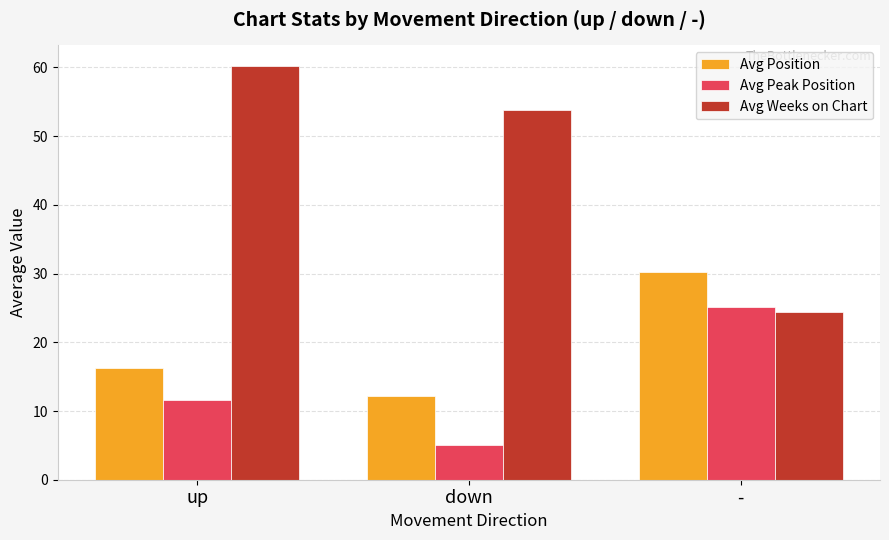

Reading left to right, extract all data points from this chart.

Avg Position: up=16.3	down=12.2	-=30.3
Avg Peak Position: up=11.5	down=5.1	-=25.1
Avg Weeks on Chart: up=60.2	down=53.8	-=24.4